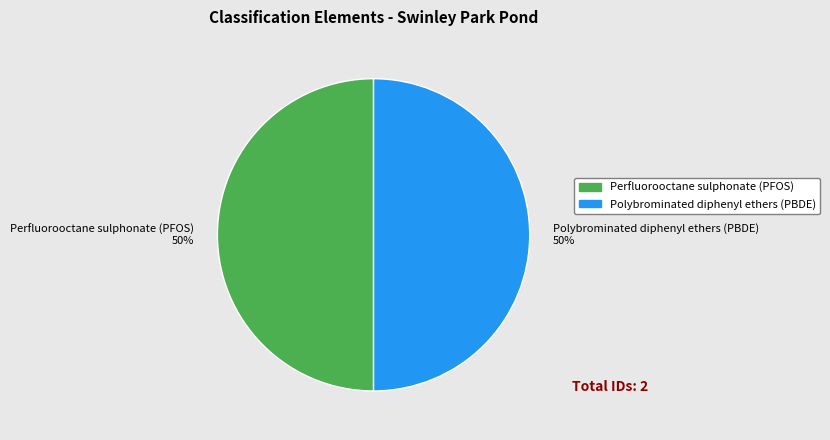

To the nearest percent, what percentage of the pie is Perfluorooctane sulphonate (PFOS)?

50%